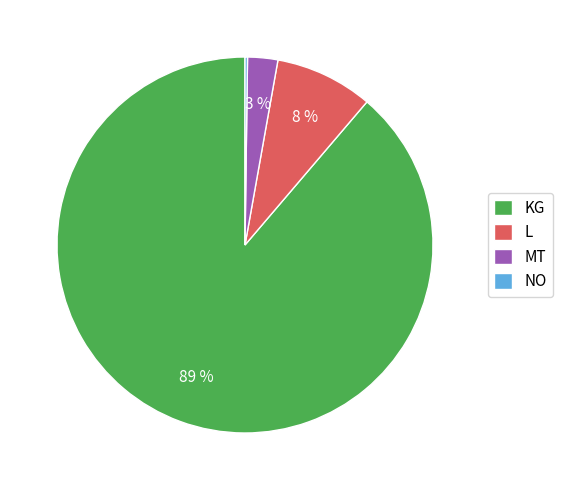

Is it true that MT is 11% of the pie?

False